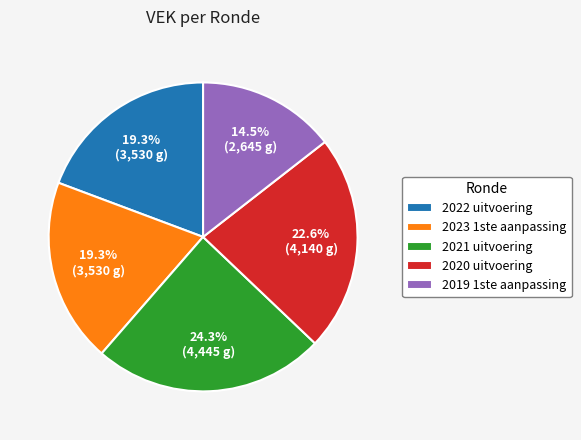

True or false: 2019 1ste aanpassing accounts for 25% of the total.

False